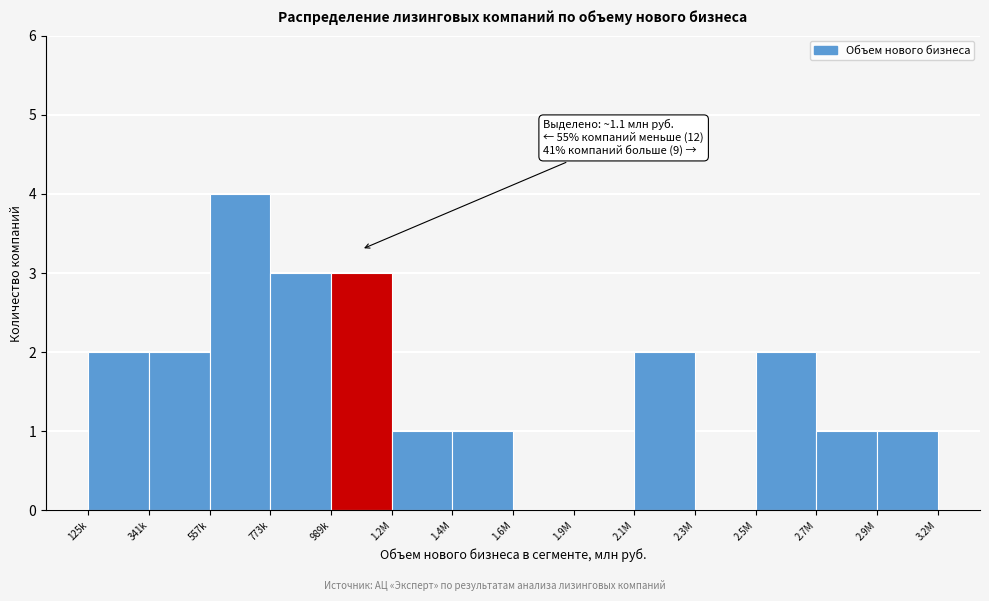

Reading left to right, transcribe all the data shown in this chart.

125k=2	341k=2	557k=4	773k=3	989k=3	1.2M=1	1.4M=1	1.6M=0	1.9M=0	2.1M=2	2.3M=0	2.5M=2	2.7M=1	2.9M=1